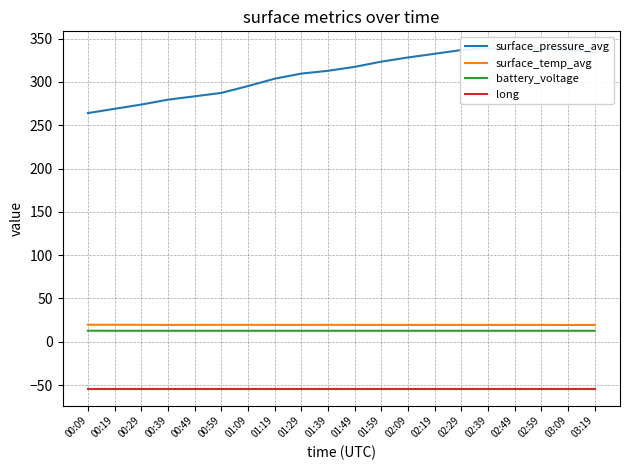

True or false: surface_pressure_avg has more than 1 interior local peaks.

False